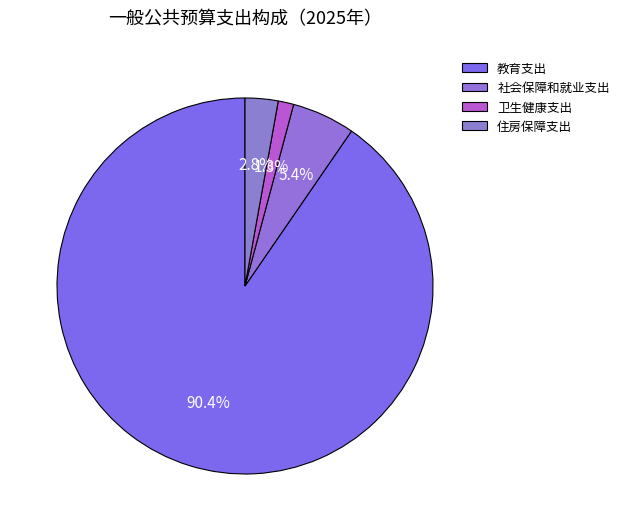

How many slices are in this pie chart?

4